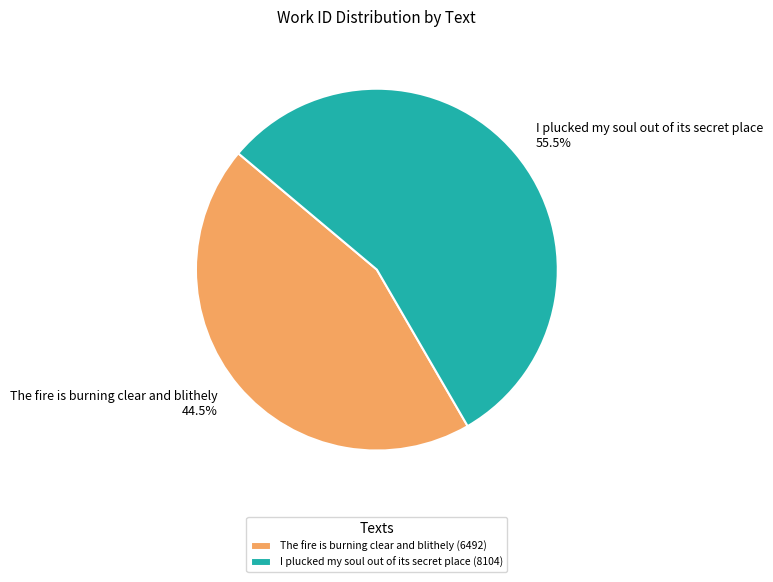

To the nearest percent, what is the average slice percentage?

50%